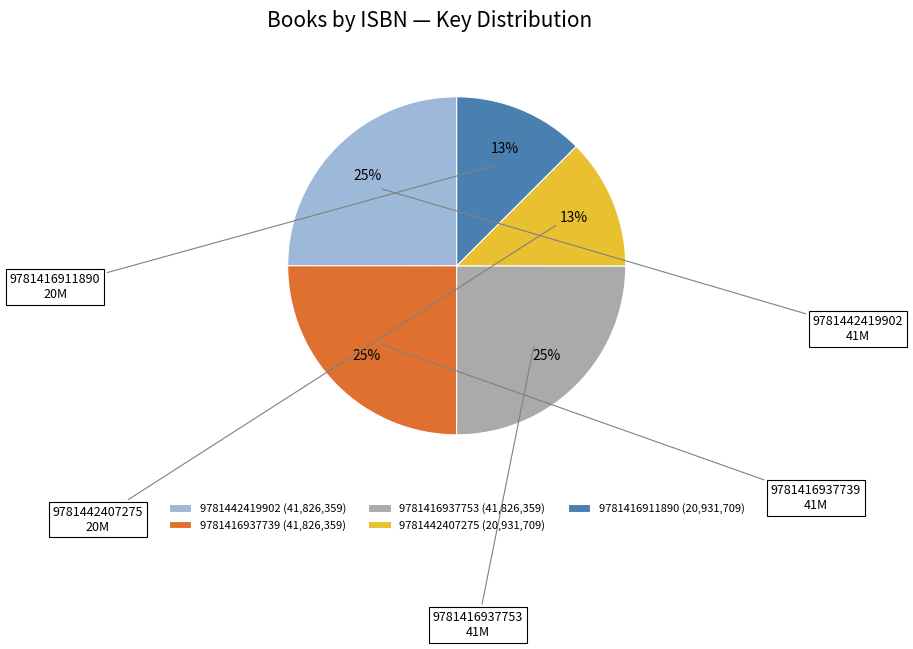

How many segments does this pie chart have?

5